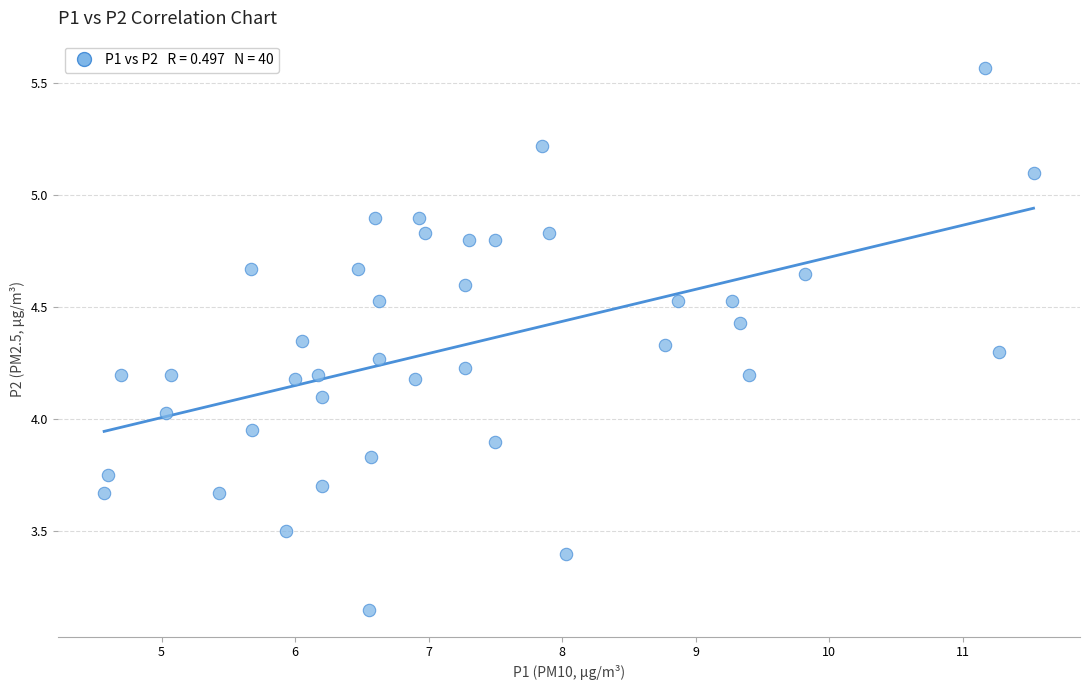

What is the range of X values (max minus min)?

7.0